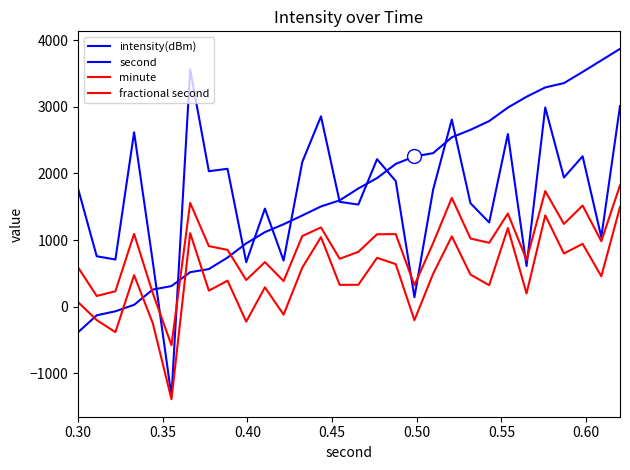

How many values in the intensity(dBm) series exceed 1774?

15